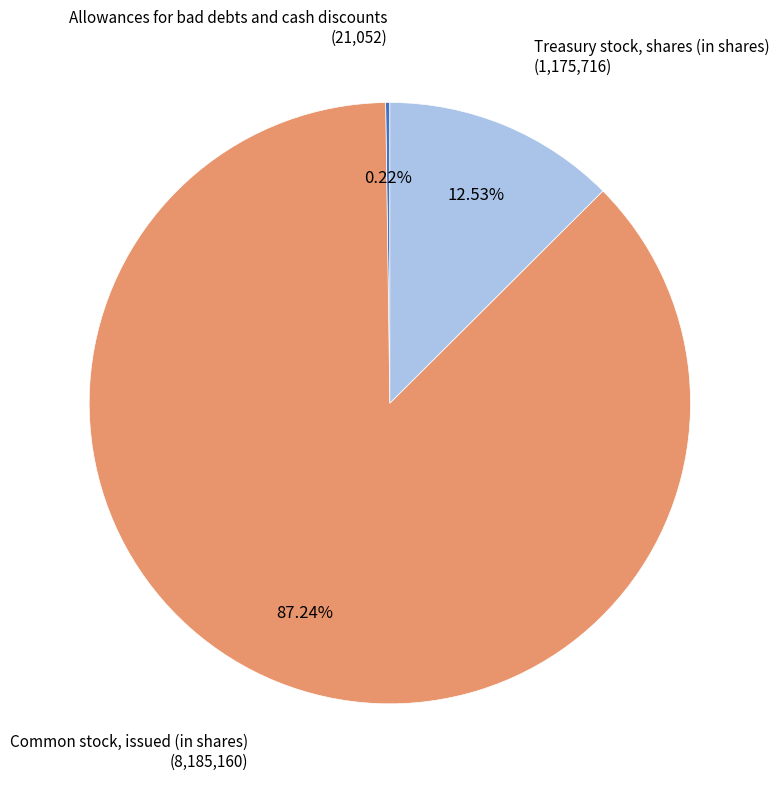

Is there any slice that represents more than half of the pie?

Yes